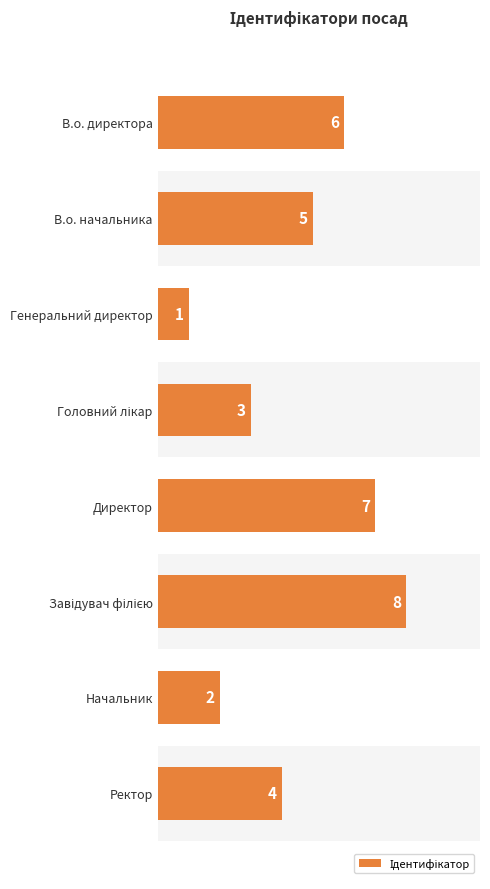

What is the difference between the maximum and minimum values?

7